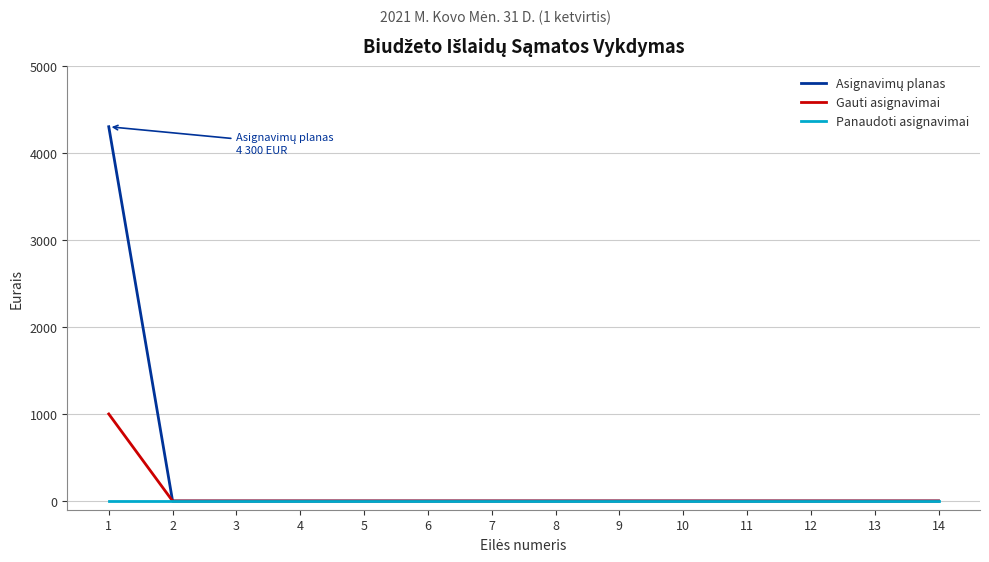

The value of Gauti asignavimai at 3 is -506. True or false?

False